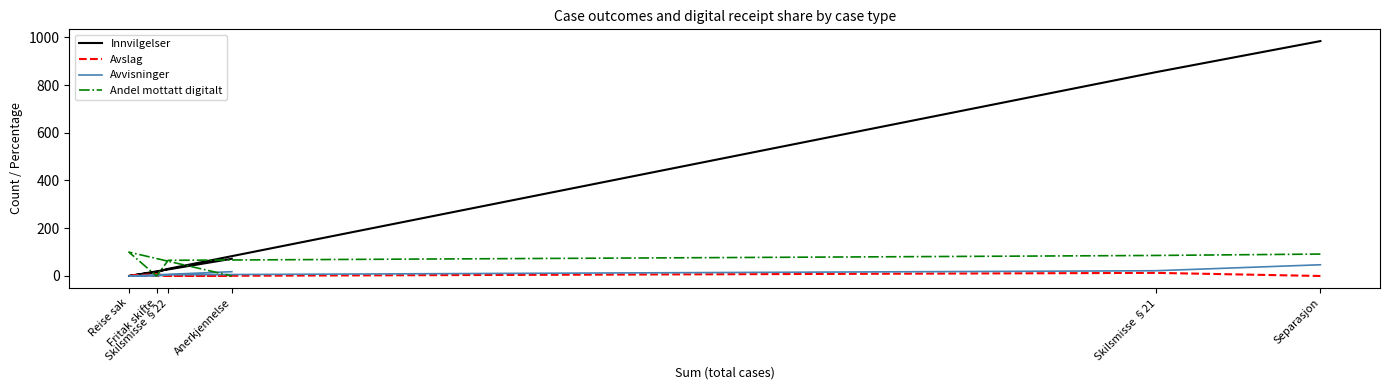

Which series has the largest range (max minus min)?

Innvilgelser